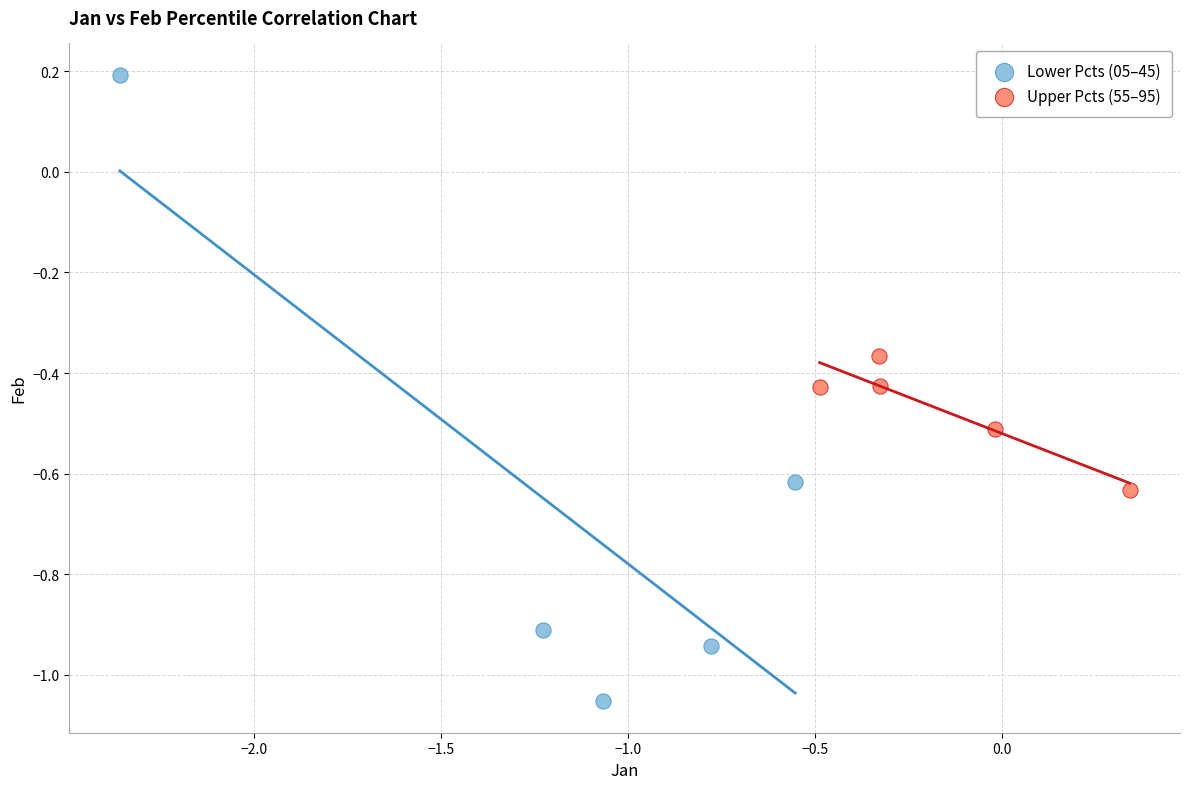

Which series has the widest spread of Y values?

Lower Pcts (05–45)